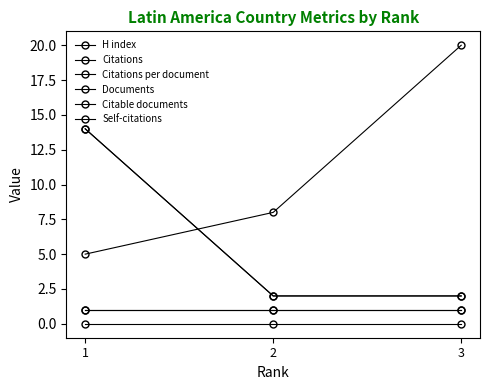

True or false: Documents has a value of 1 at 3.

True